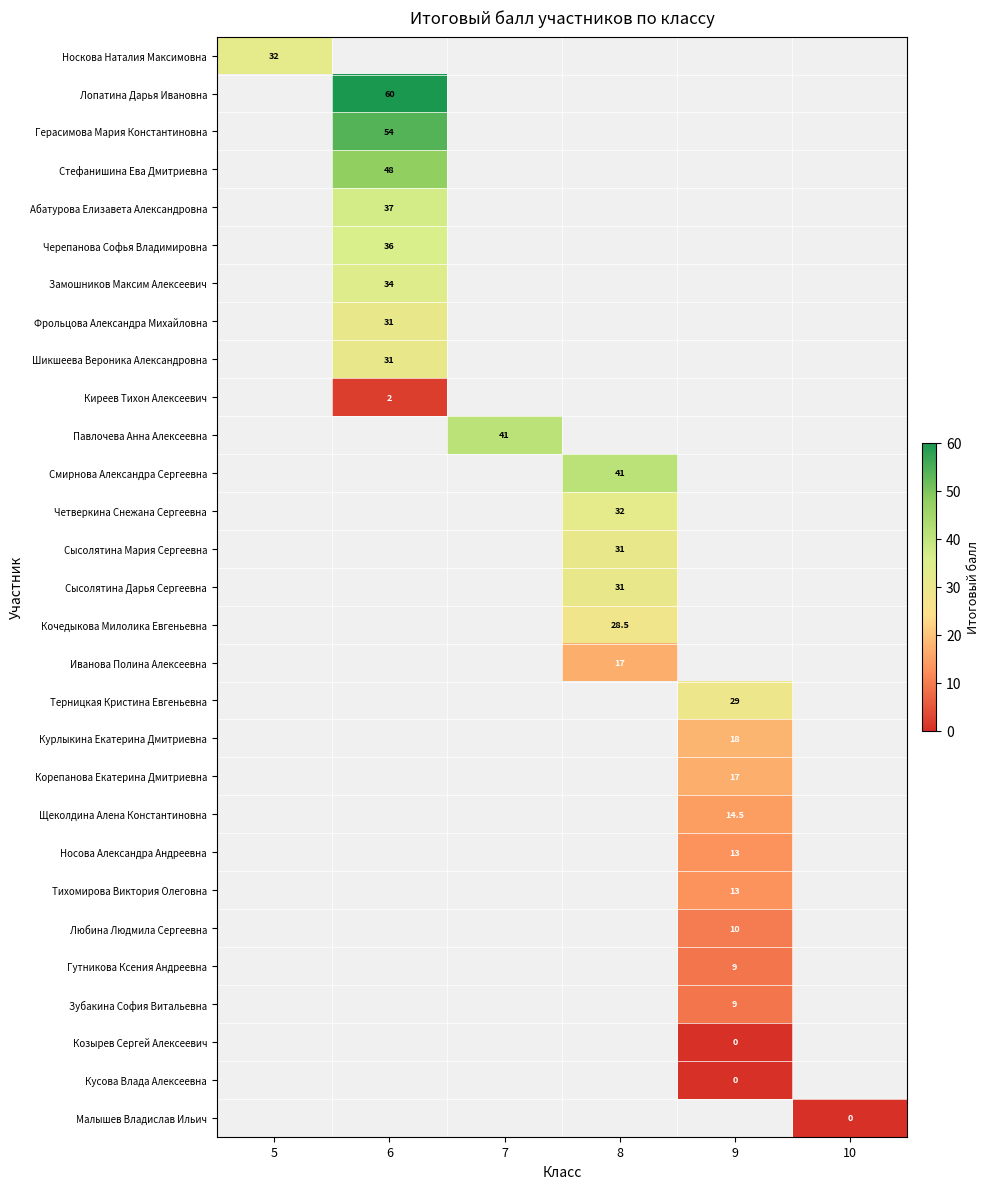

True or false: Павлочева Анна Алексеевна has a value of 41.0 at 7.

True